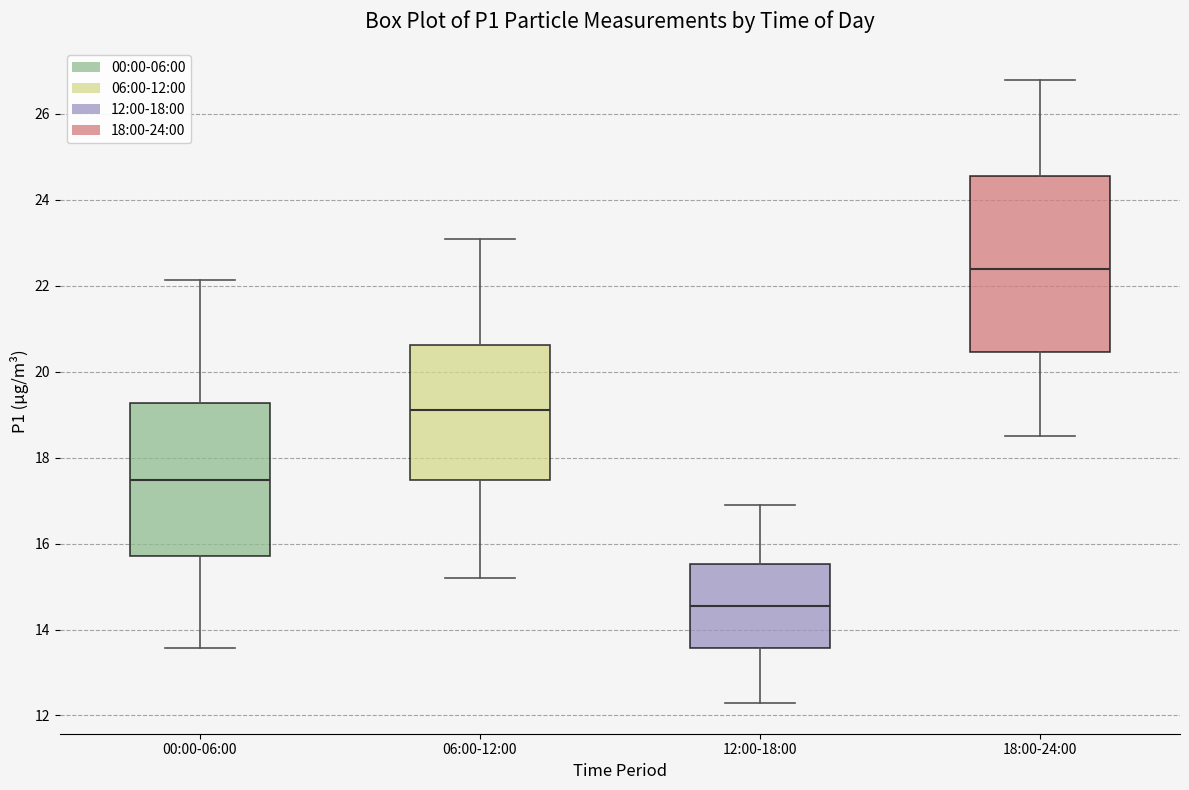

Comparing the boxes themselves (not the whiskers), which one is the tallest?

18:00-24:00